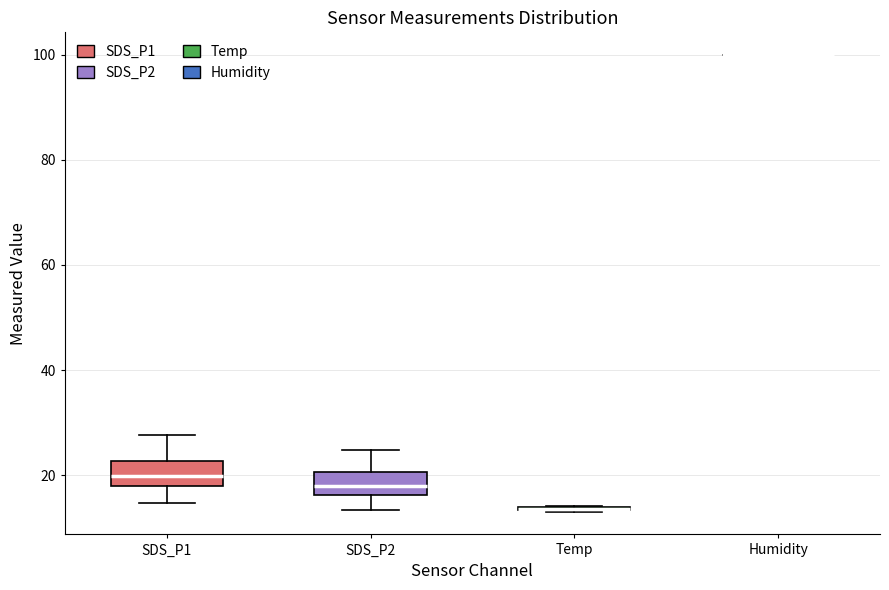

Reading left to right, transcribe this box plot: for each box, give where its median line is, the range the box spans, and where its two whiskers end, as read against the y-axis. The values are not printed on the chart, so give them approximately, as read against the axis.

SDS_P1: median 20, box 18 to 22, whiskers 14 to 28
SDS_P2: median 18, box 16 to 20, whiskers 14 to 24
Temp: box collapsed to a line at 14, whiskers 14 to 14
Humidity: box collapsed to a line at 100, whiskers 100 to 100